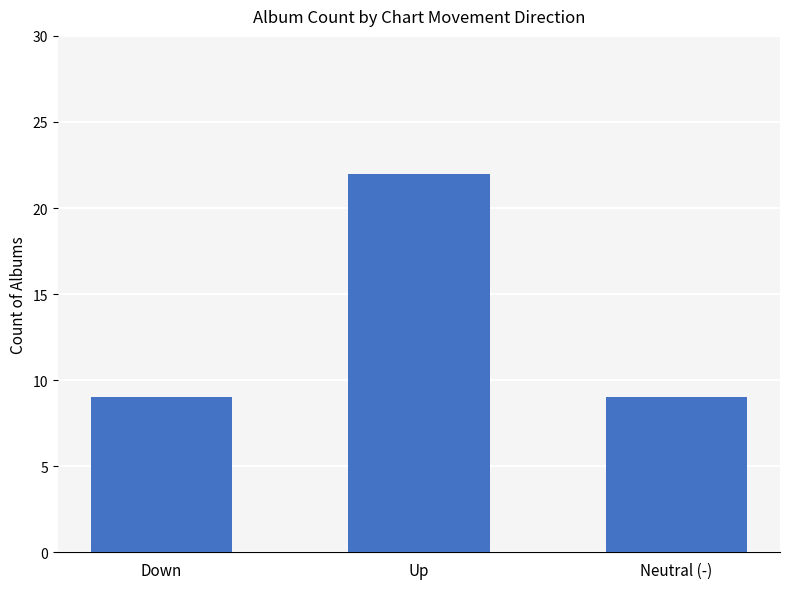

What is the sum of all values?

40